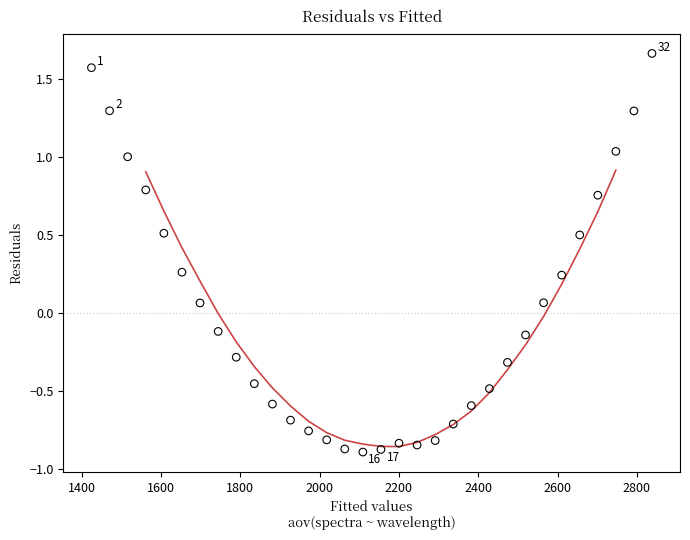

What is the range of X values (max minus min)?

1413.0